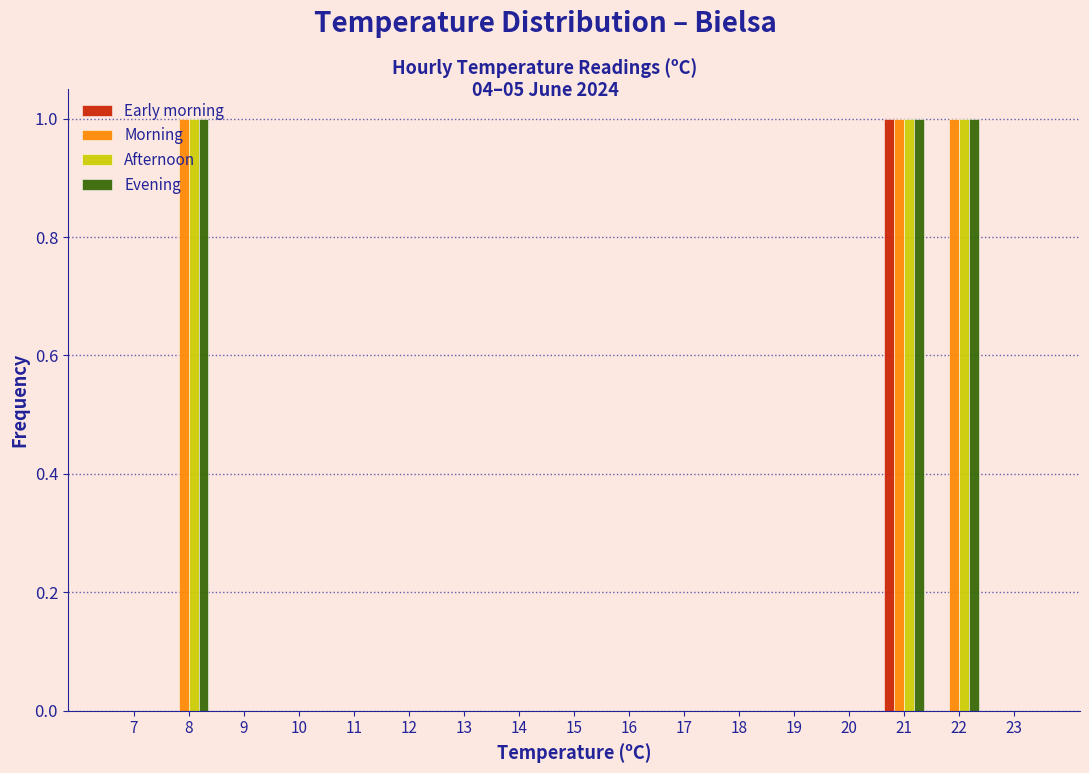

The Afternoon series shows 0 at 19. True or false?

True